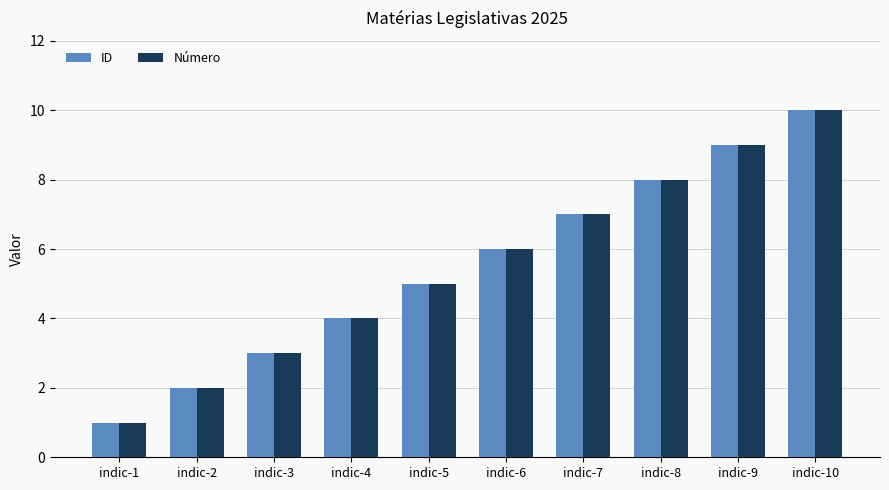

Is it true that ID equals 5 at indic-9?

False